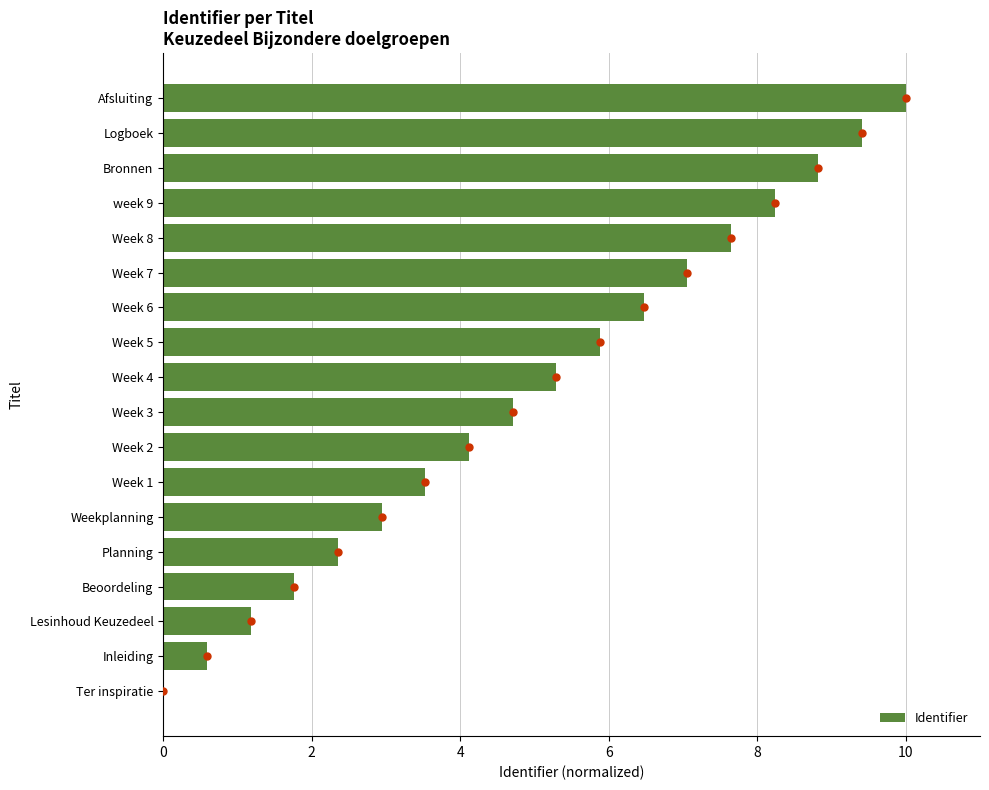

What is the maximum value shown in the chart?

10.0